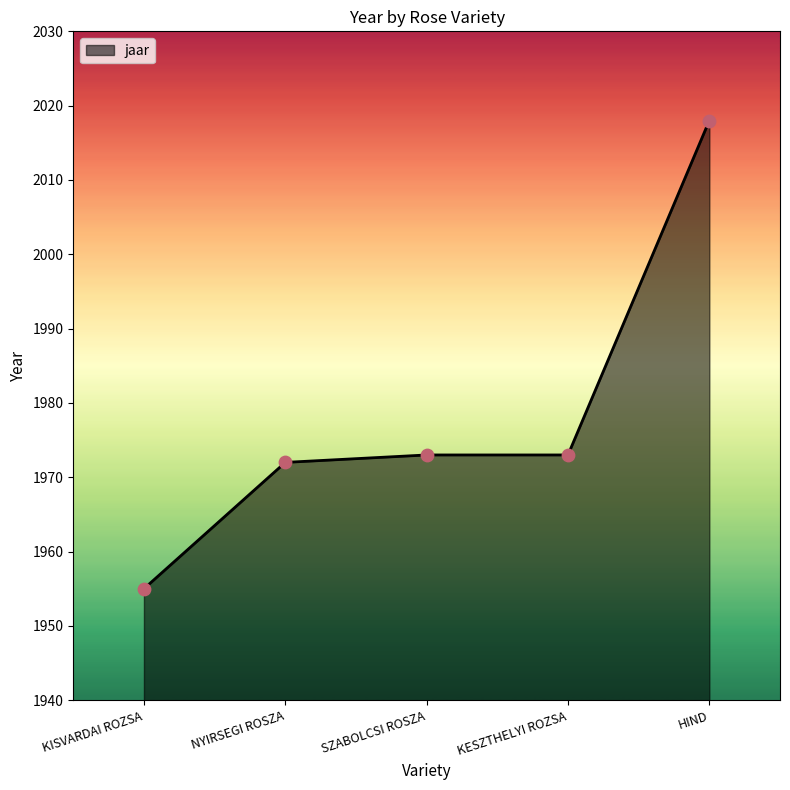

Which has a higher value, KISVARDAI ROZSA or NYIRSEGI ROSZA?

NYIRSEGI ROSZA